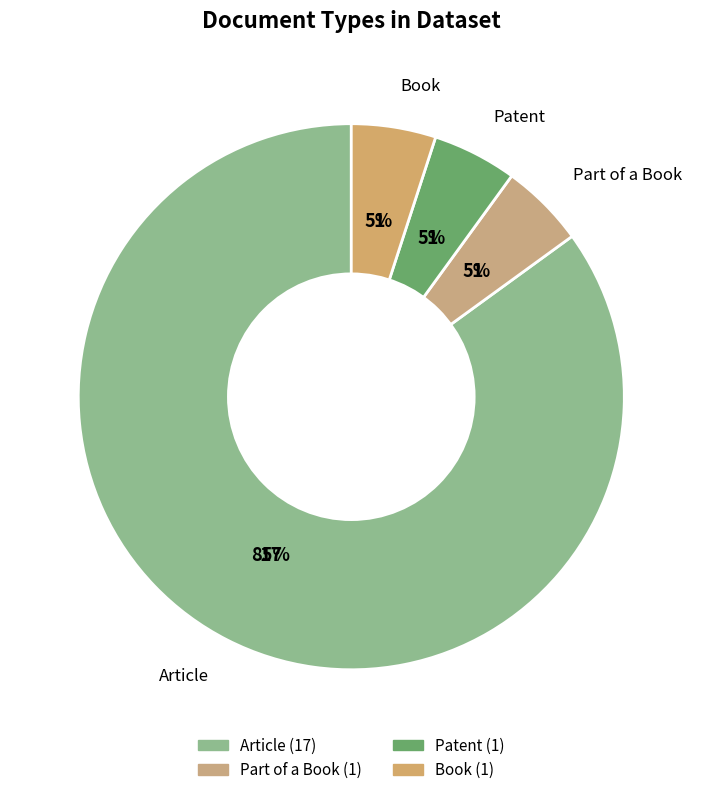

Which slice is the largest?

Article